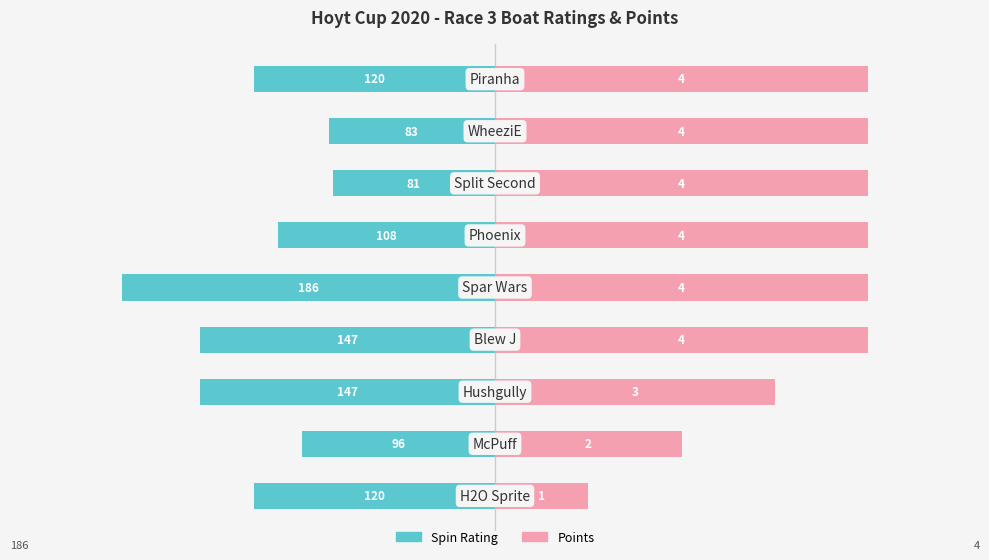

What is the difference between the highest and lowest values at 2?

1.5